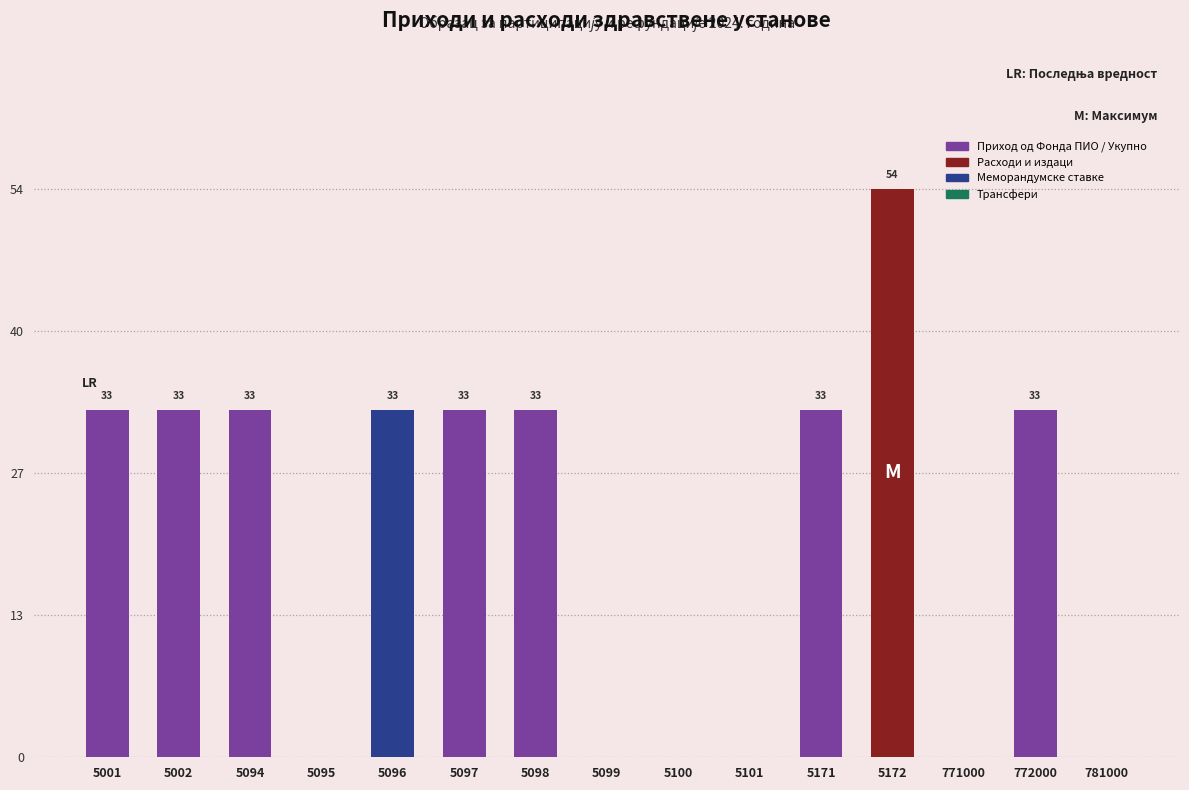

Reading right to left, extract all data points from this chart.

781000=0	772000=33	771000=0	5172=54	5171=33	5101=0	5100=0	5099=0	5098=33	5097=33	5096=33	5095=0	5094=33	5002=33	5001=33